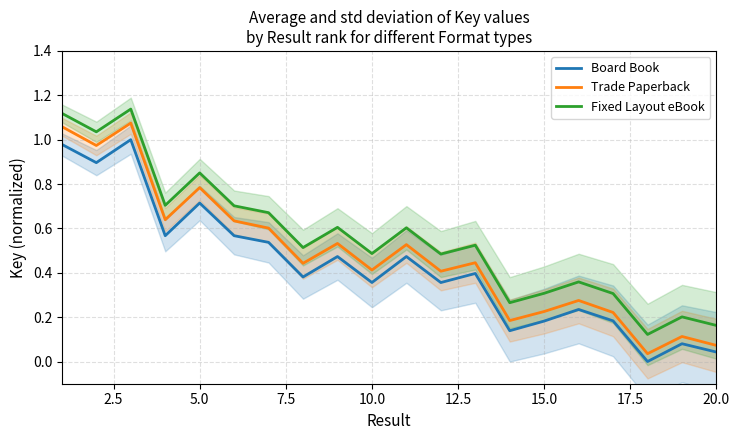

What are all the series names shown in the legend?

Board Book, Trade Paperback, Fixed Layout eBook